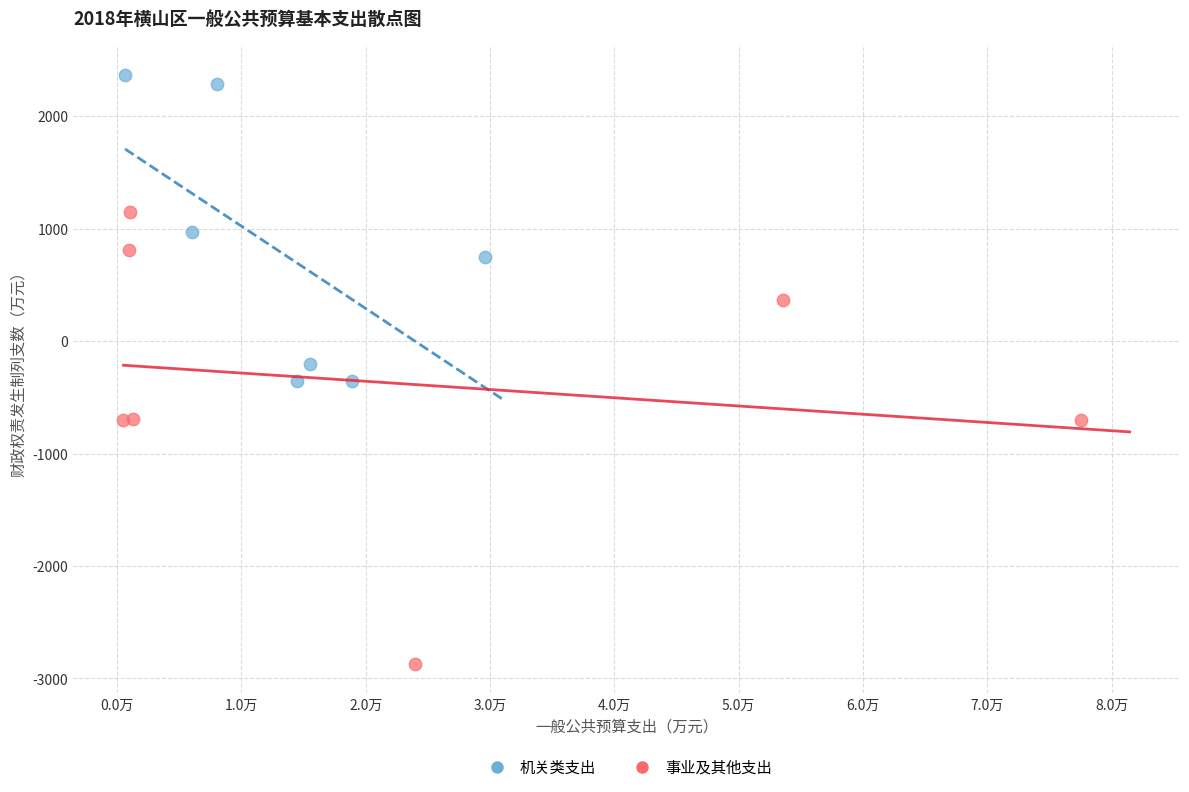

Which series reaches the minimum Y coordinate?

事业及其他支出